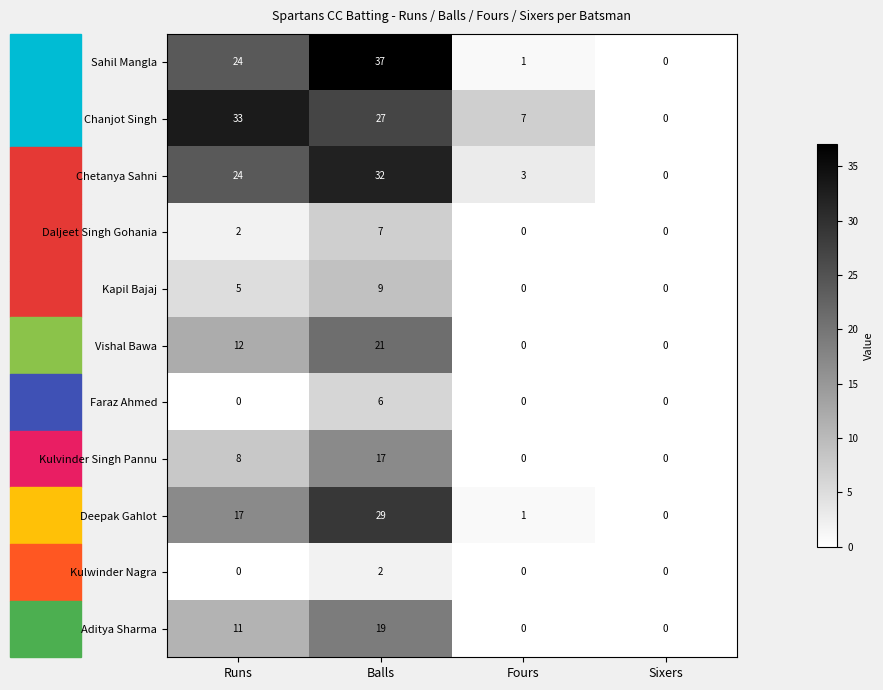

How many values in the Kapil Bajaj series are below 5?

2